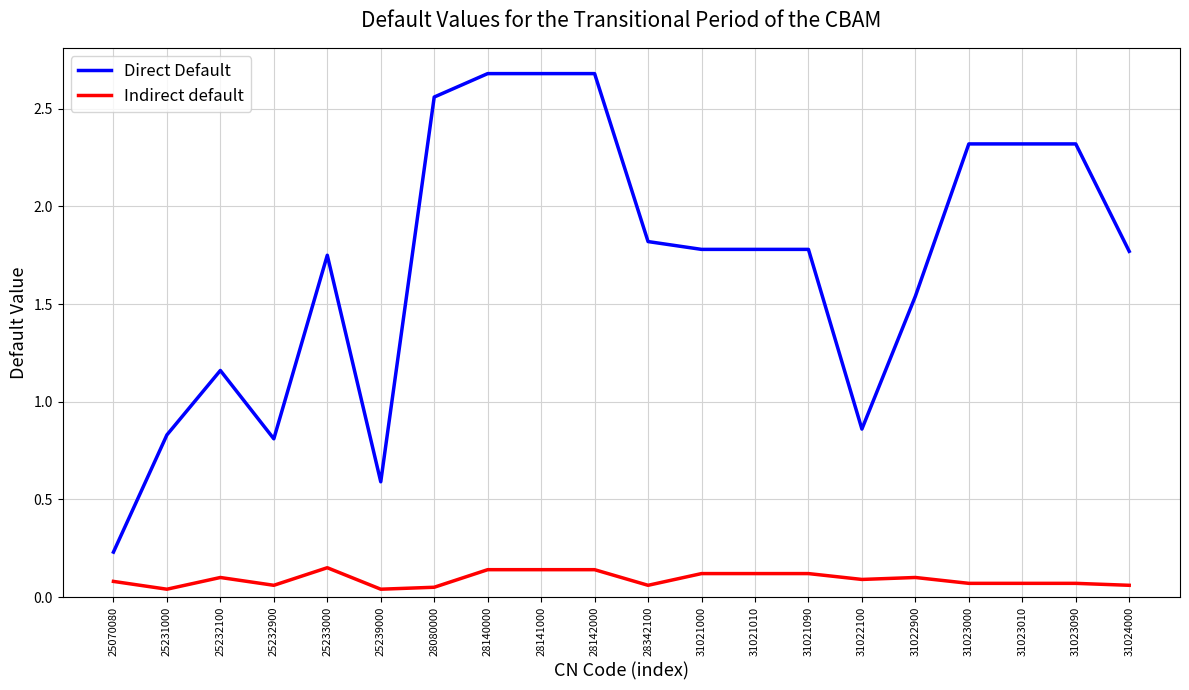

What are all the series names shown in the legend?

Direct Default, Indirect default